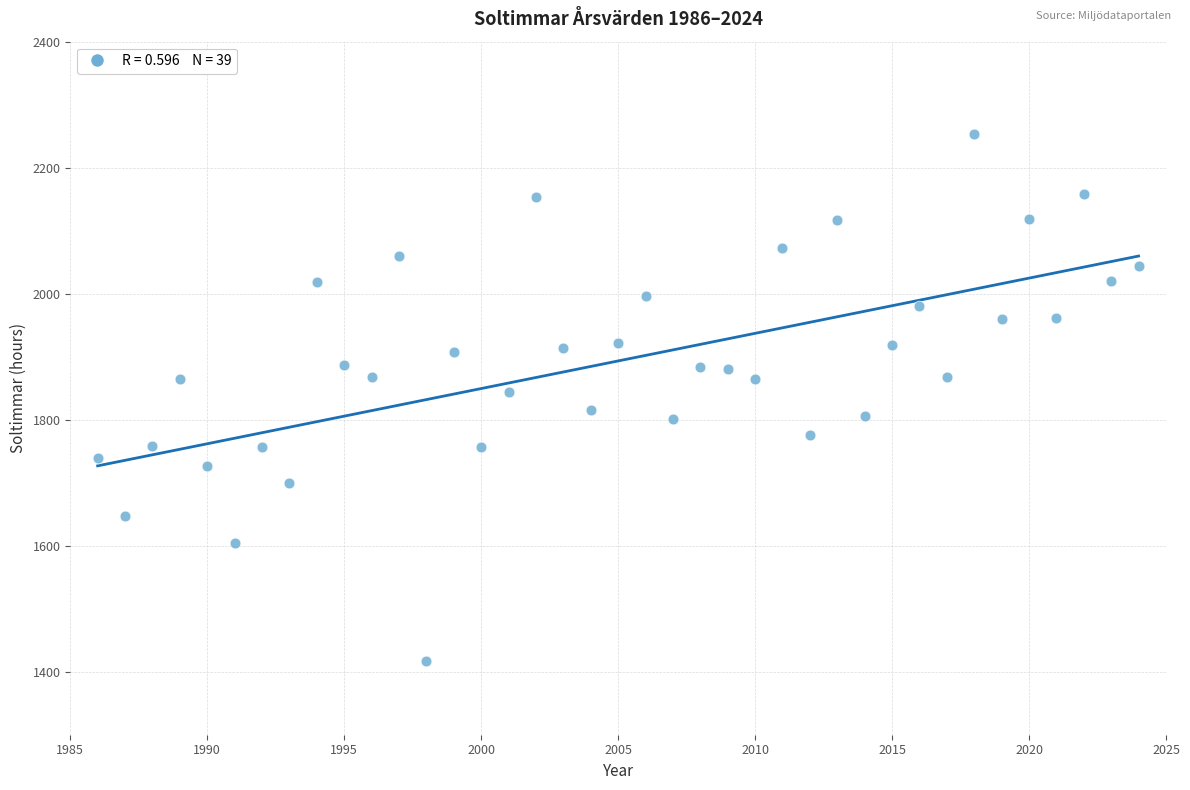

What is the range of Y values (max minus min)?

837